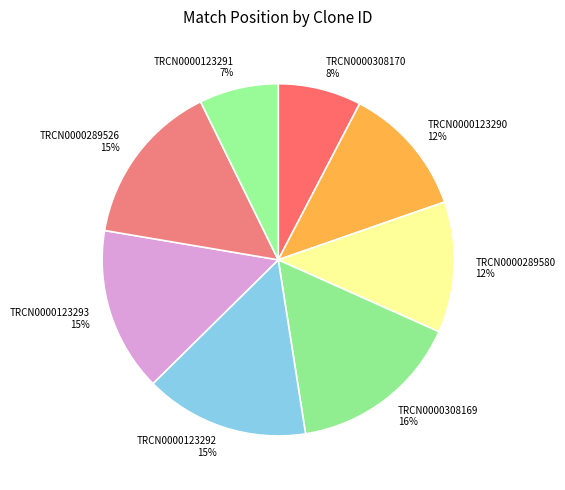

To the nearest percent, what portion does TRCN0000308170 represent?

8%